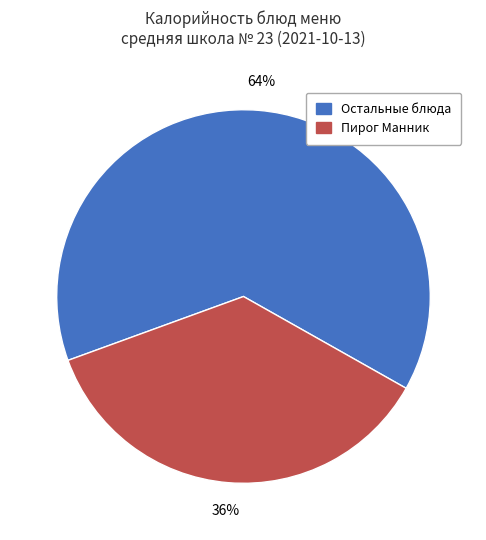

To the nearest percent, what is the average slice percentage?

50%